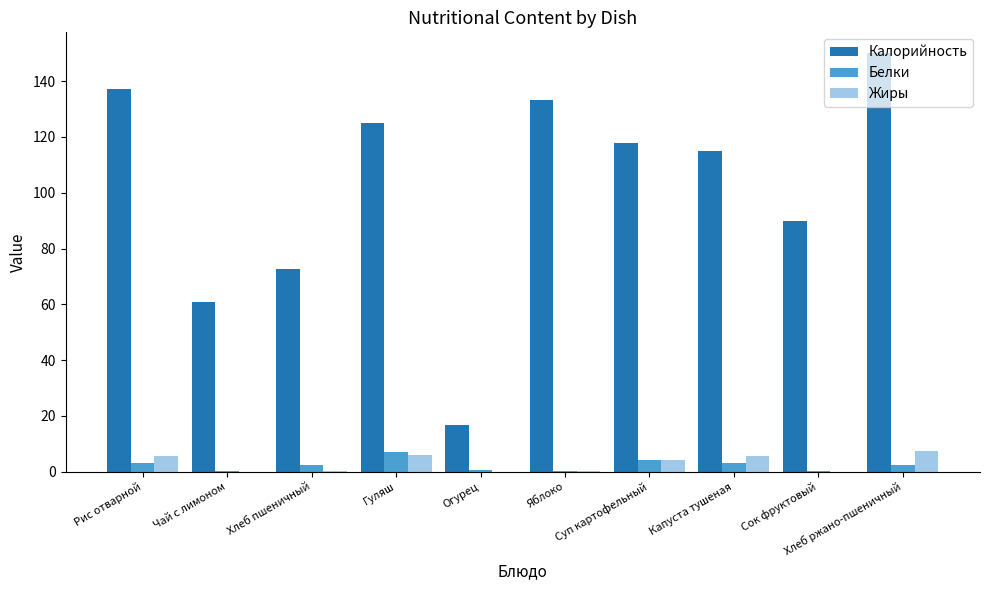

Between Капуста тушеная and Сок фруктовый, which series saw the biggest shift?

Калорийность